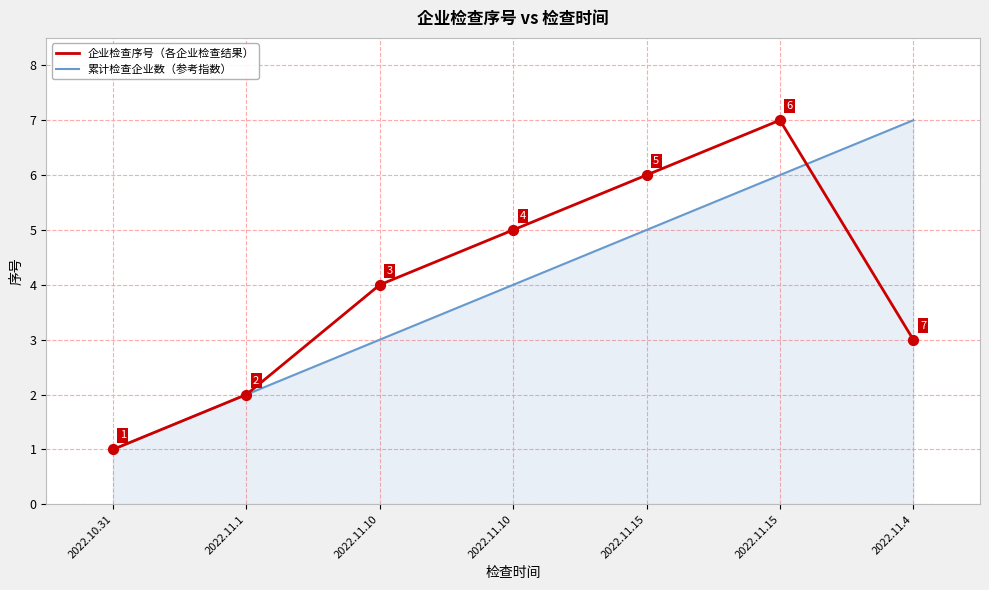

At how many categories does at least one series exceed 2?

5